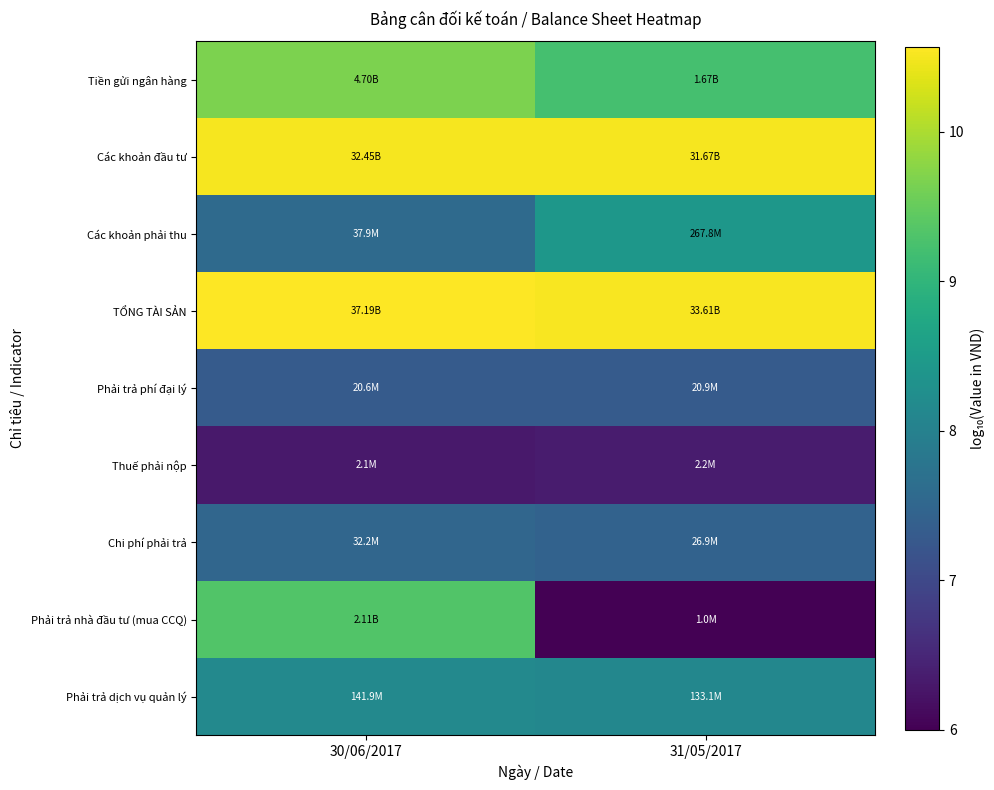

How many categories are shown in the chart?

2